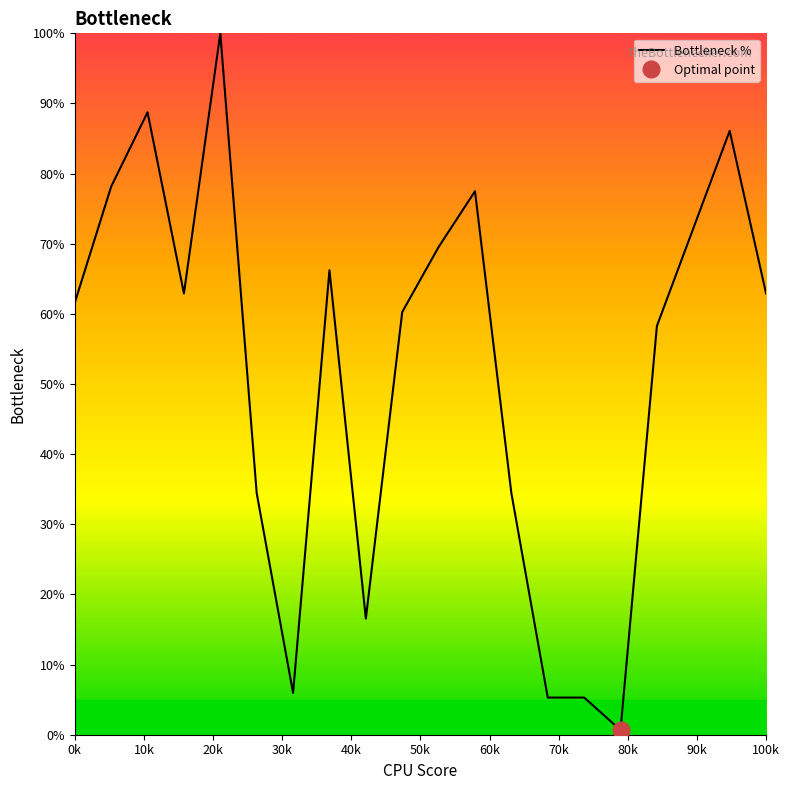

True or false: Bottleneck % has a value of 62.9 at 100k.

True